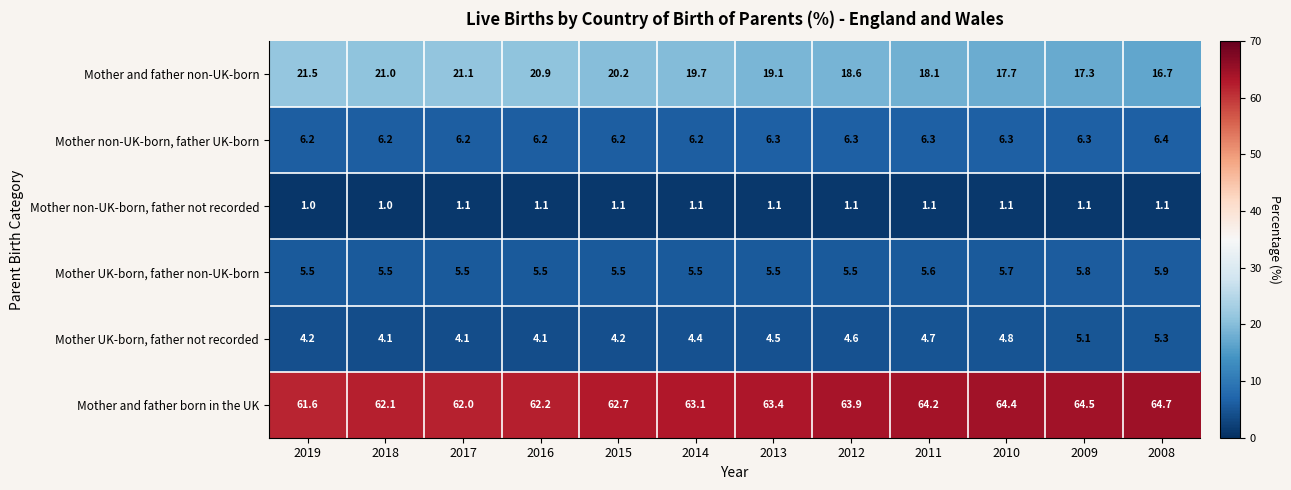

Which label corresponds to the largest value in the chart?

2008